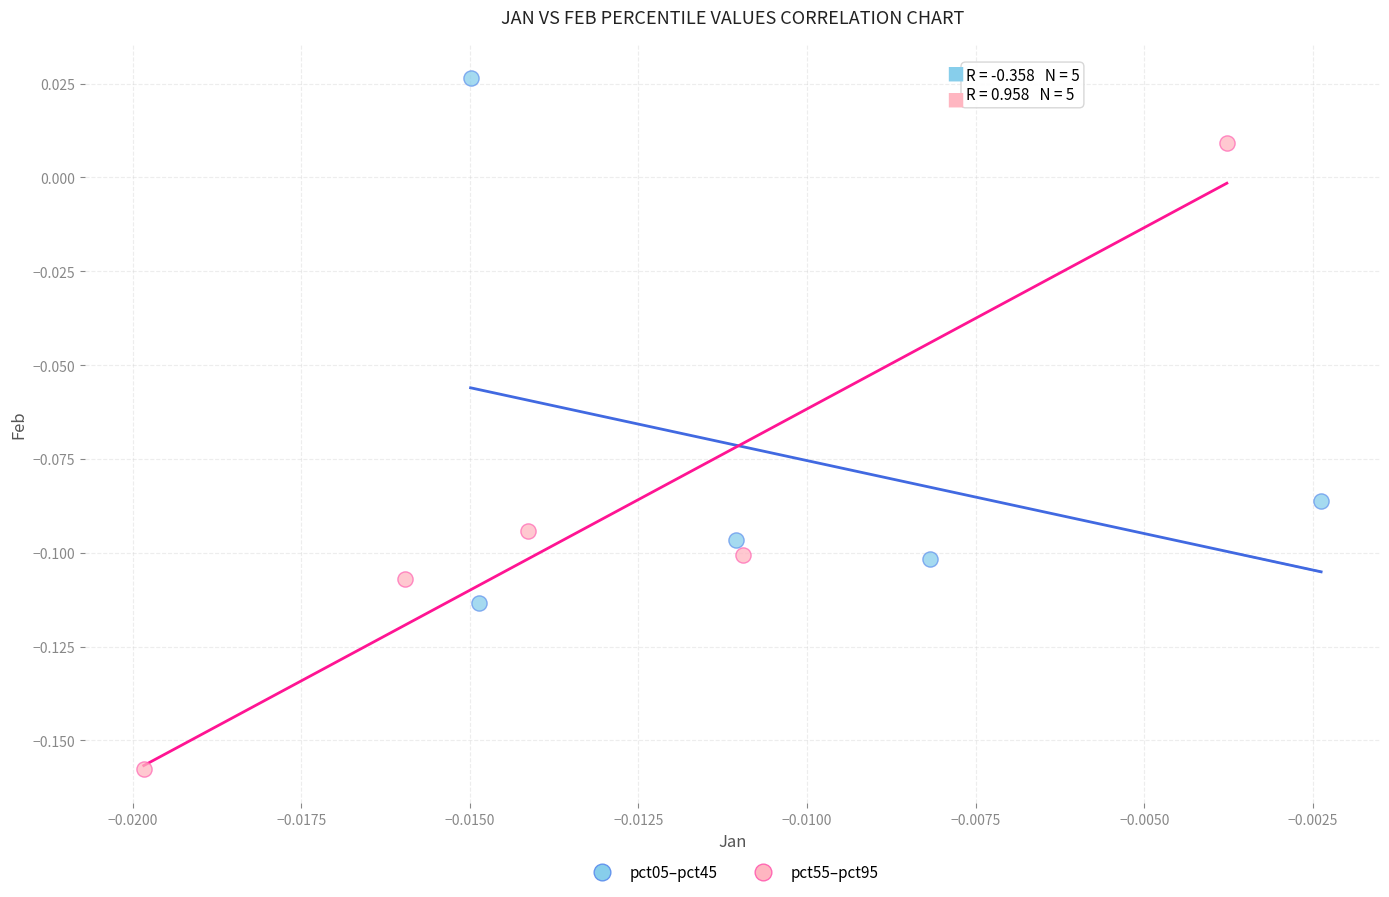

Which series reaches the maximum Y coordinate?

pct05–pct45